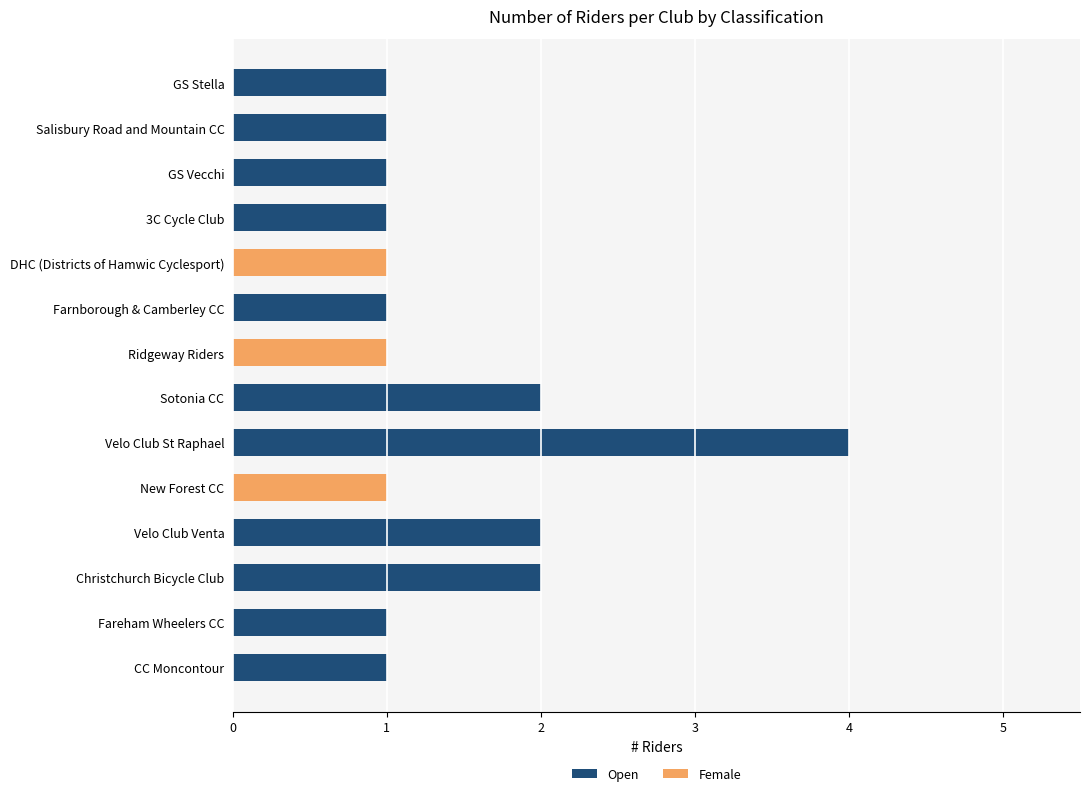

Is it true that Open equals 1 at Farnborough & Camberley CC?

True